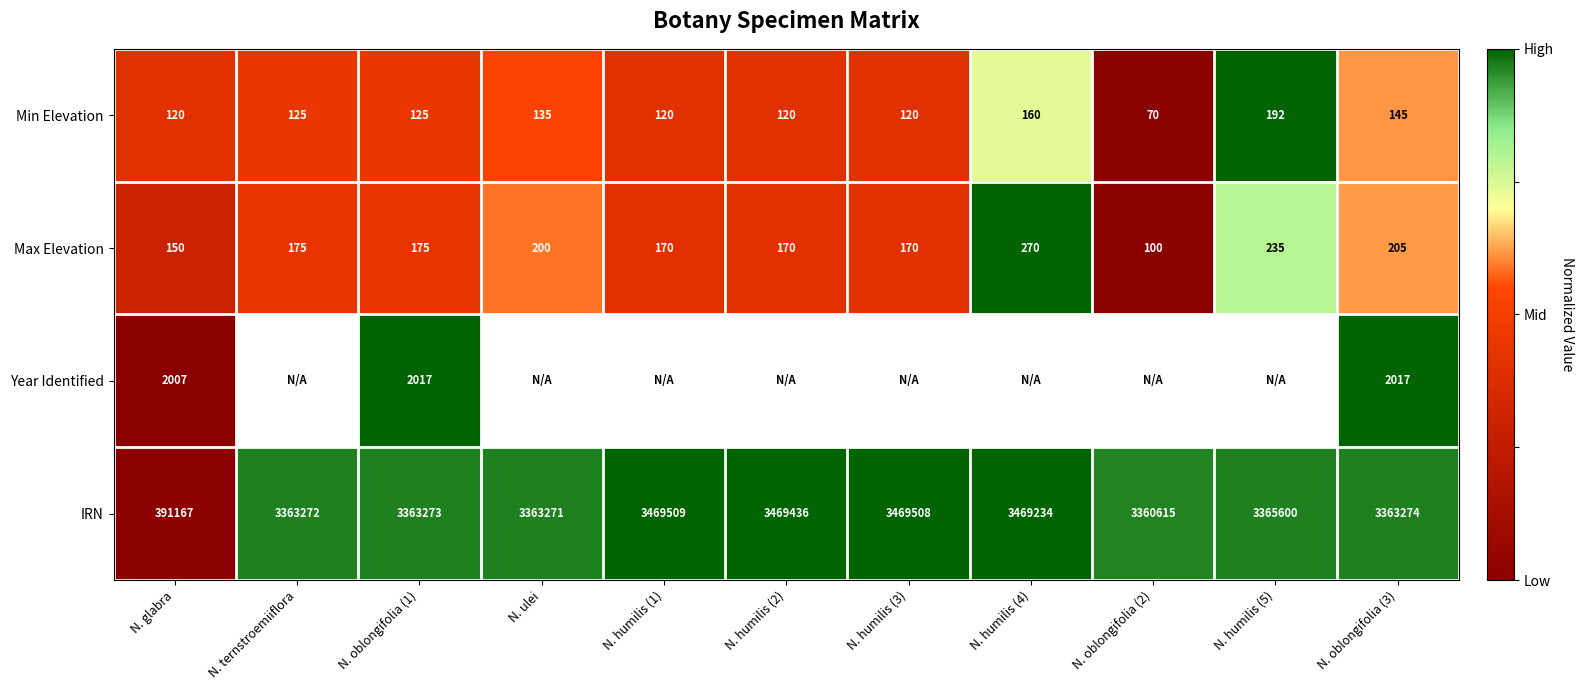

Which category has the lowest value in the Min Elevation series?

N. oblongifolia (2)